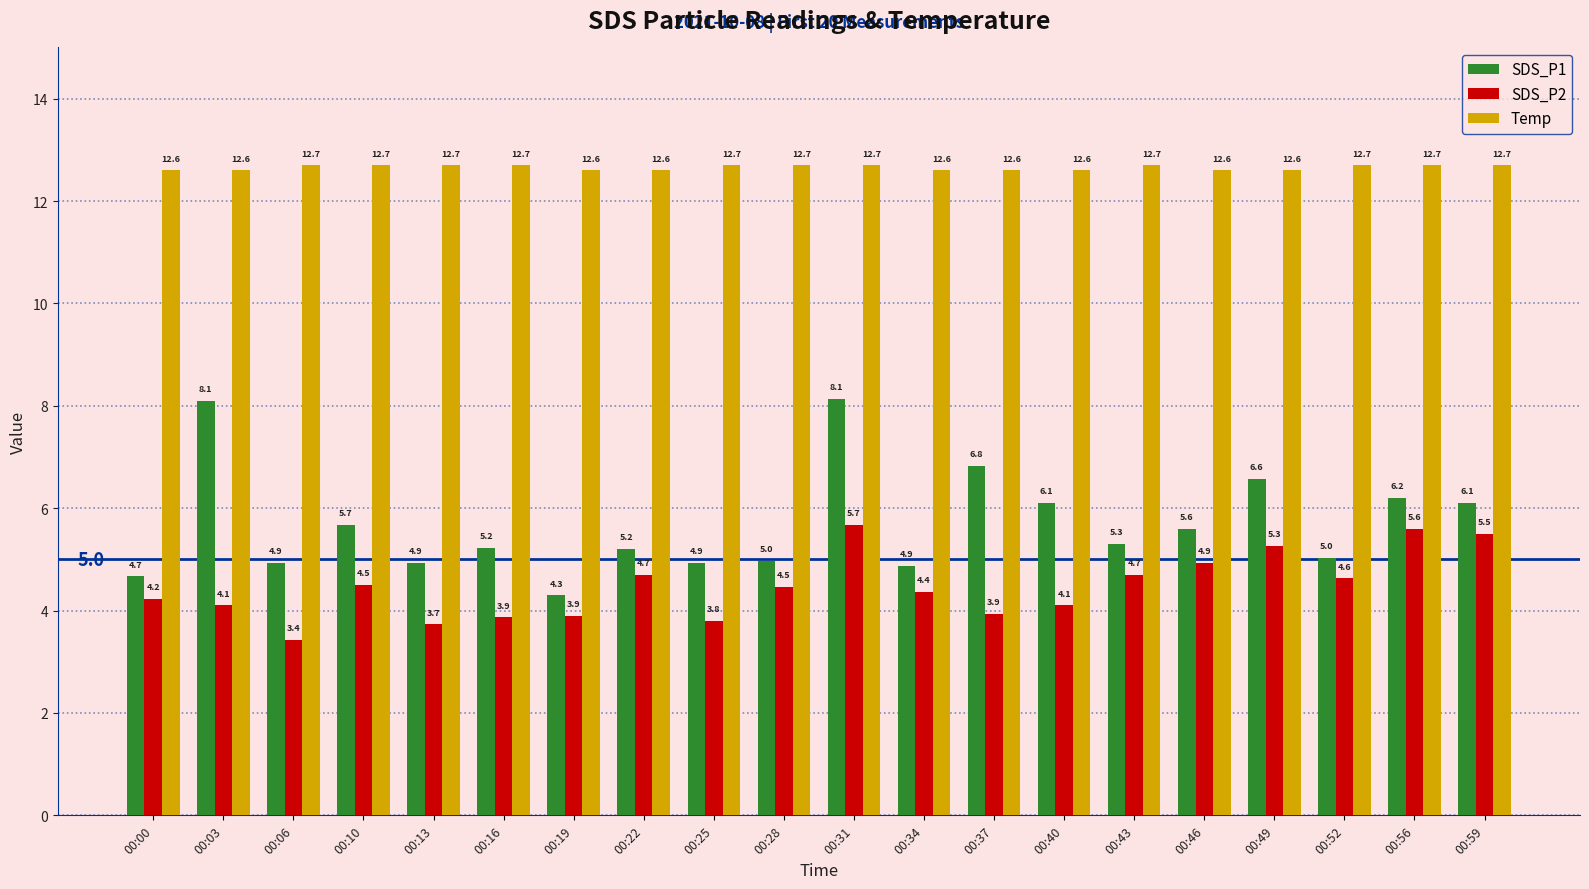

What is the highest value of the SDS_P2 series?

5.7